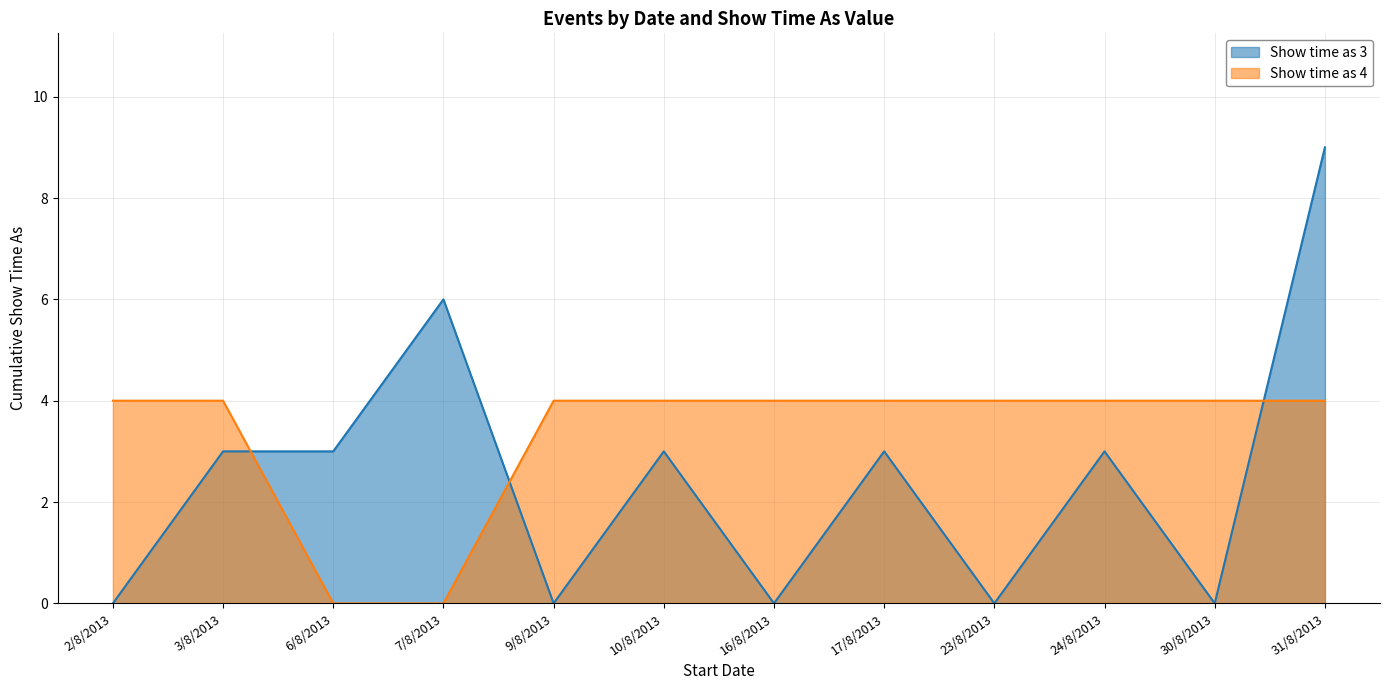

Where is Show time as 3 nearest to the value 4?

3/8/2013